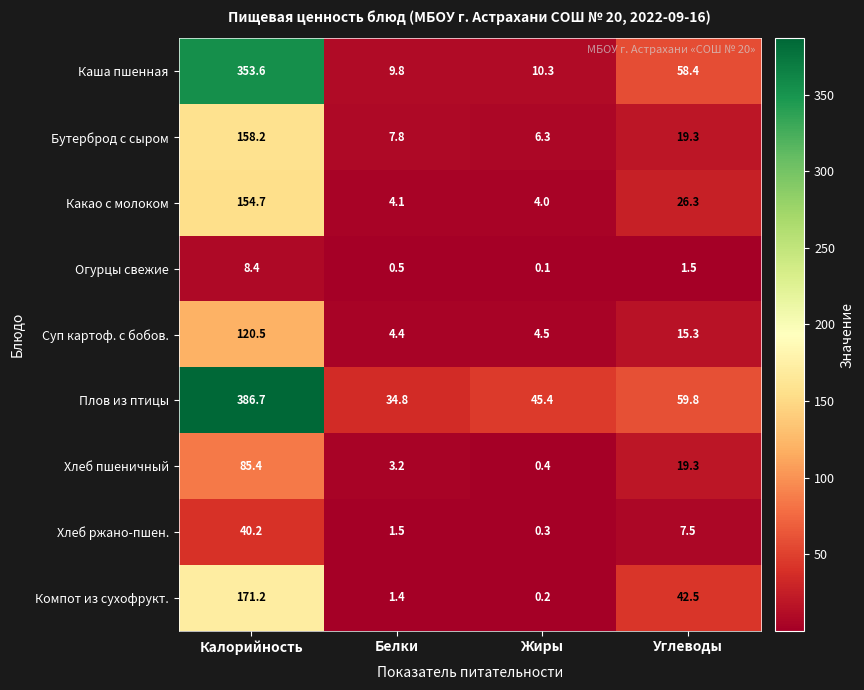

Is it true that Плов из птицы equals 50.7 at Белки?

False